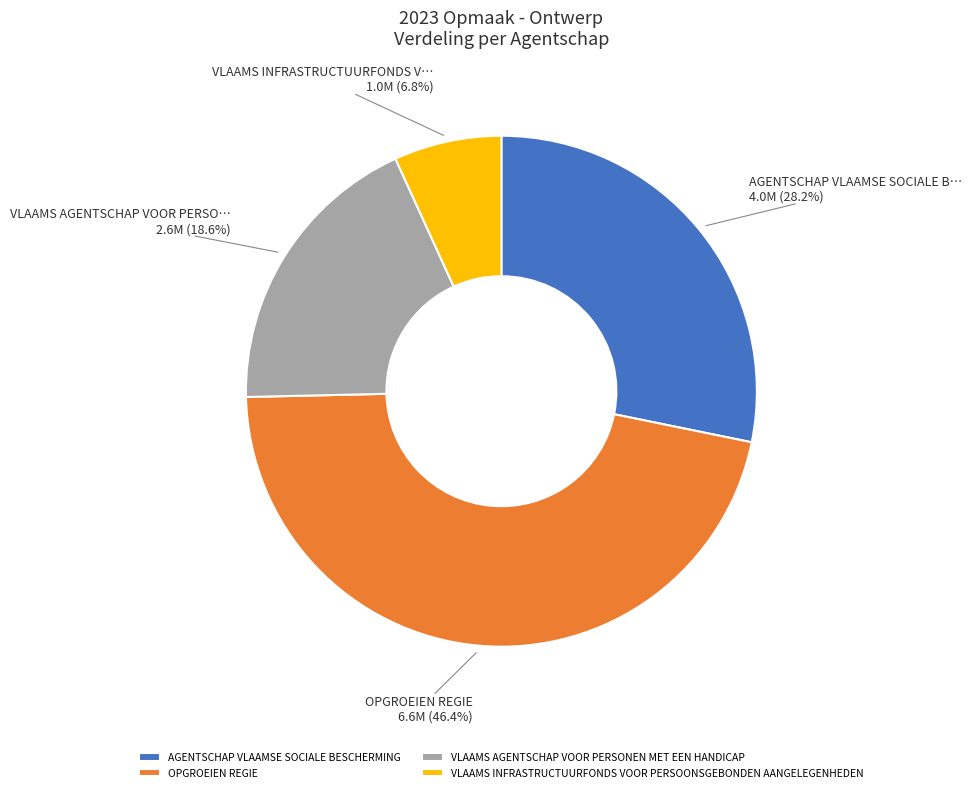

To the nearest percent, what is the average slice percentage?

25%